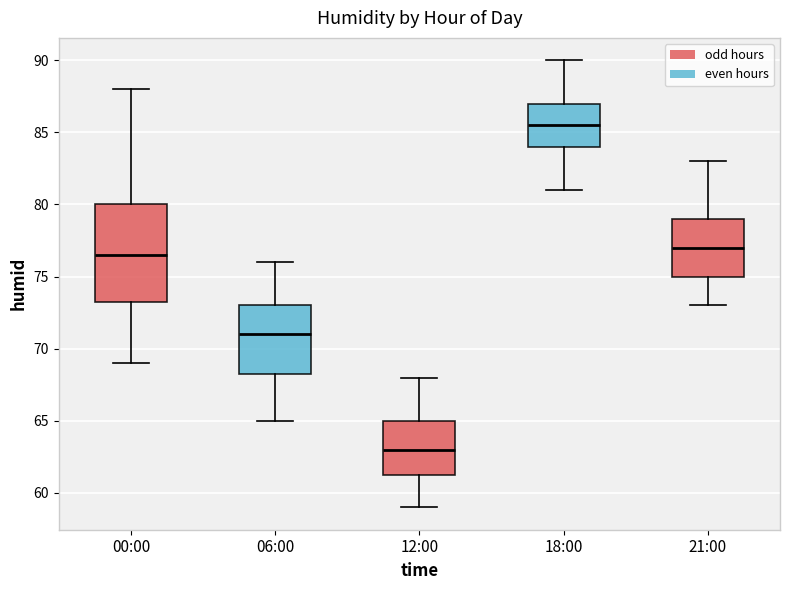

Where does the median line of the box for 12:00 sit on the y-axis? The values are not printed on the chart, so give them approximately, as read against the axis.

63.0